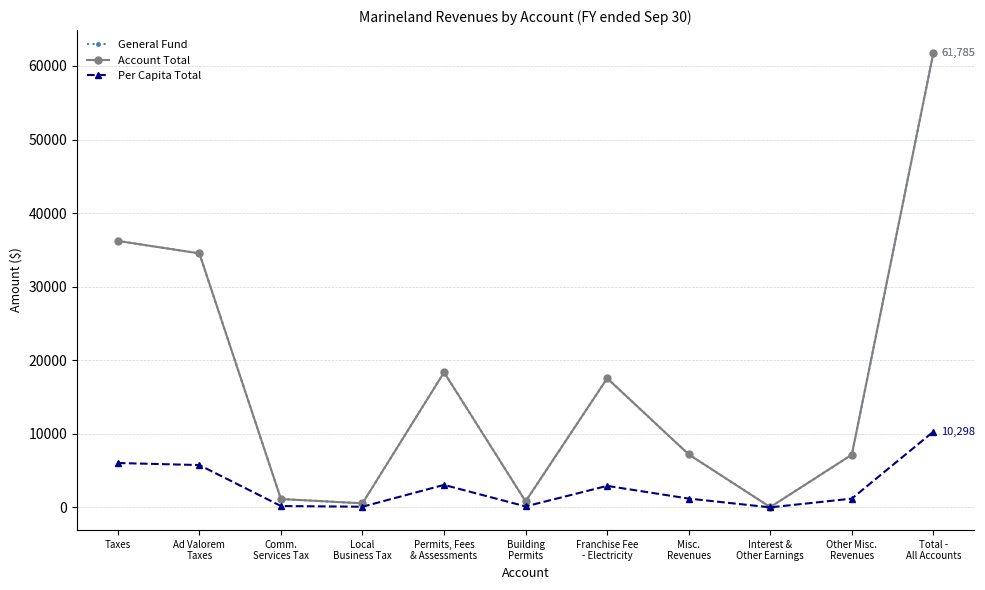

Does the chart have visible grid lines?

Yes